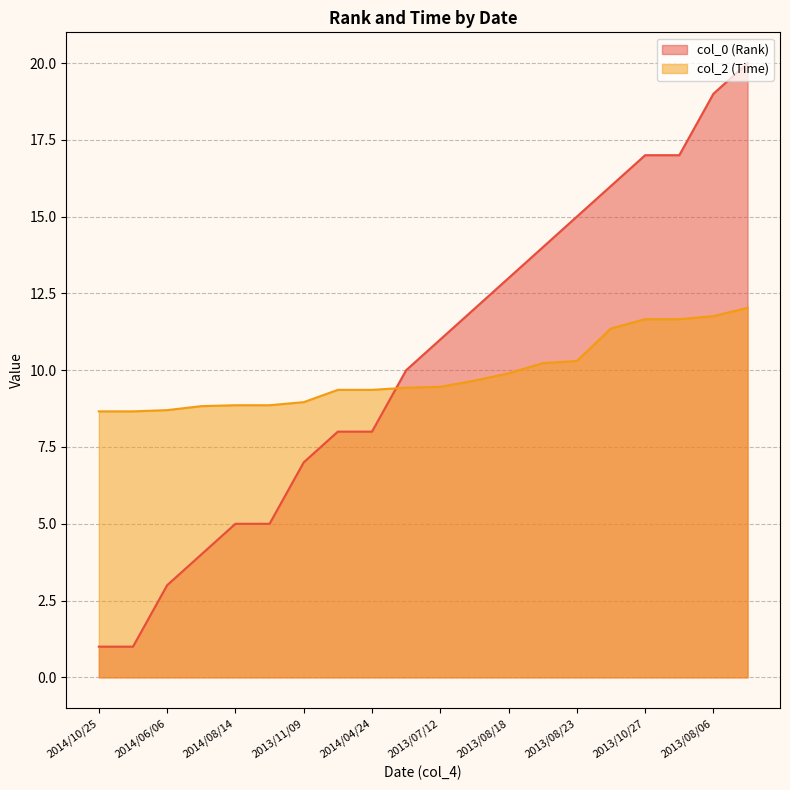

Is it true that col_2 (Time) equals 8.9 at 2014/10/18?

True